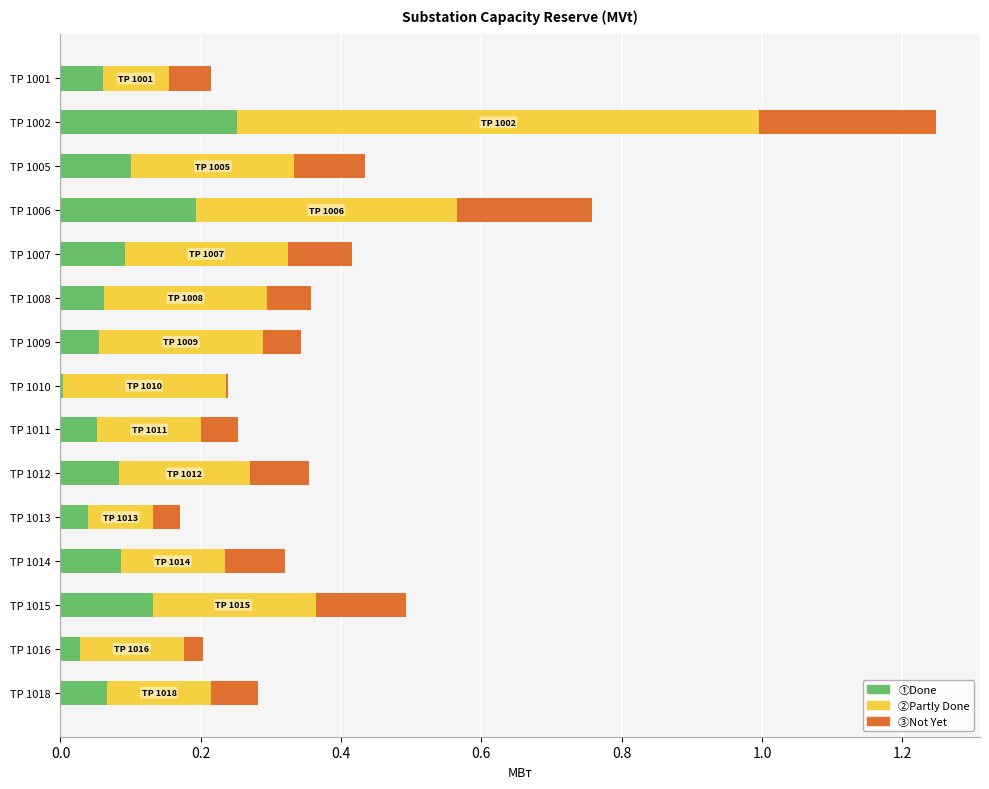

What are all the series names shown in the legend?

①Done, ②Partly Done, ③Not Yet